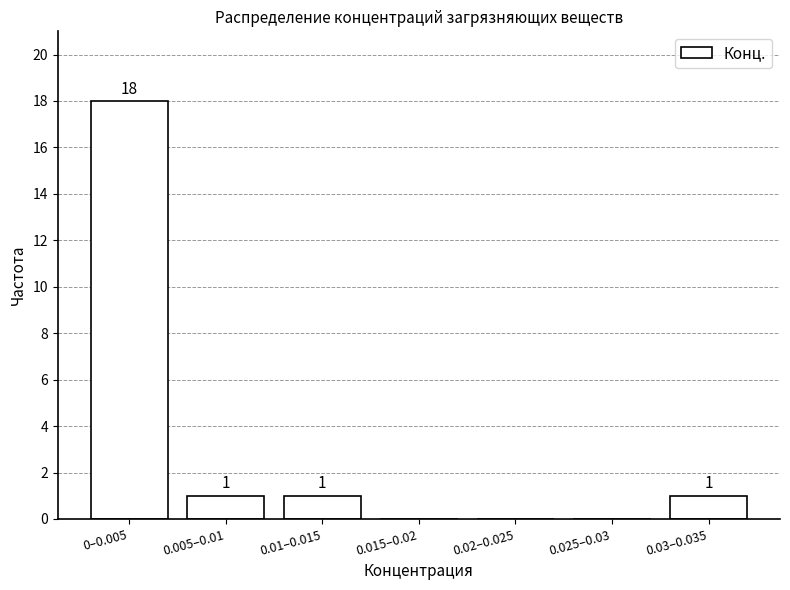

Reading left to right, what are all the values shown in this chart?

0–0.005=18	0.005–0.01=1	0.01–0.015=1	0.015–0.02=0	0.02–0.025=0	0.025–0.03=0	0.03–0.035=1